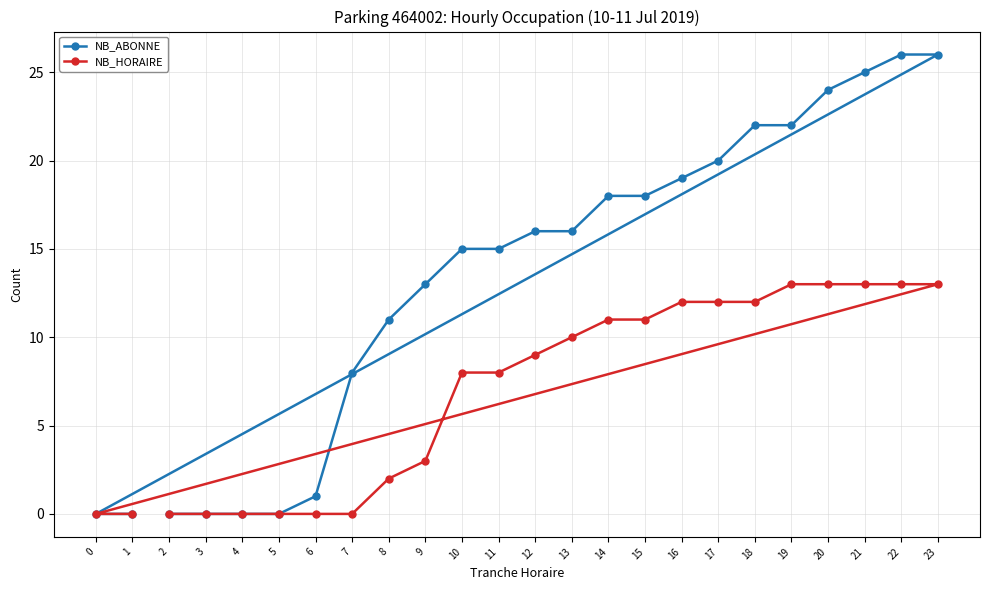

True or false: NB_ABONNE and NB_HORAIRE intersect in this chart.

False